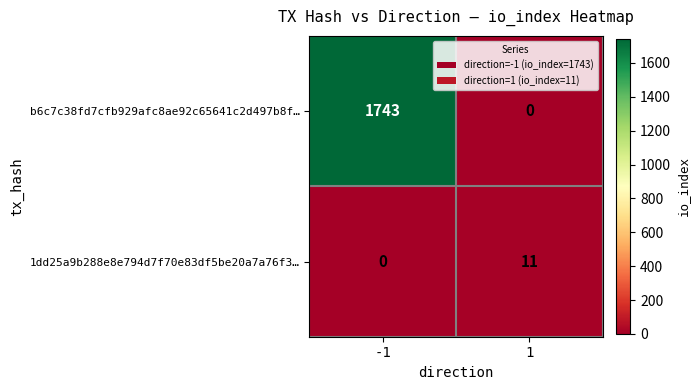

Rank the series by their maximum value, from lowest to highest.

1dd25a9b288e8e794d7f70e83df5be20a7a76f3…, b6c7c38fd7cfb929afc8ae92c65641c2d497b8f…